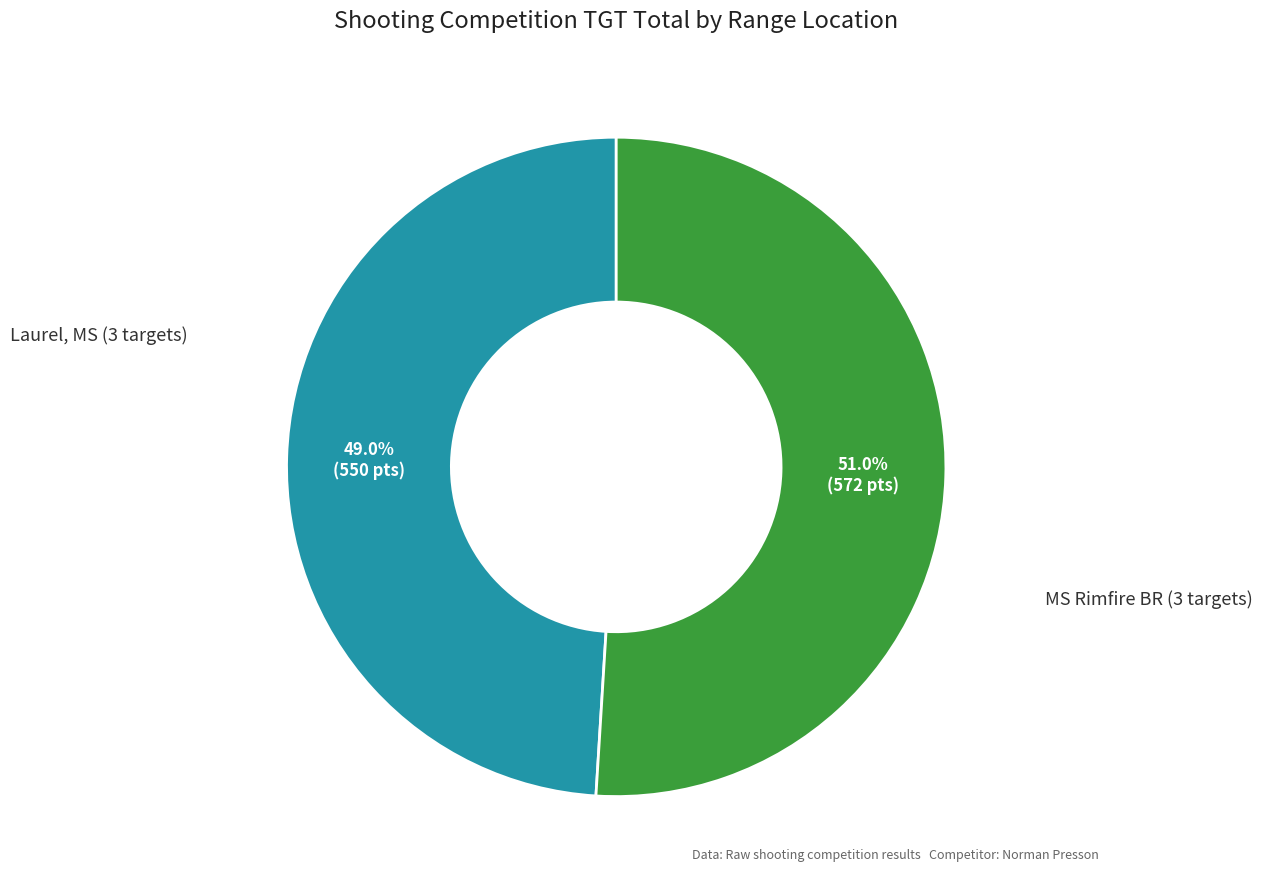

To the nearest percent, what is the difference between the largest and smallest slice percentages?

2%